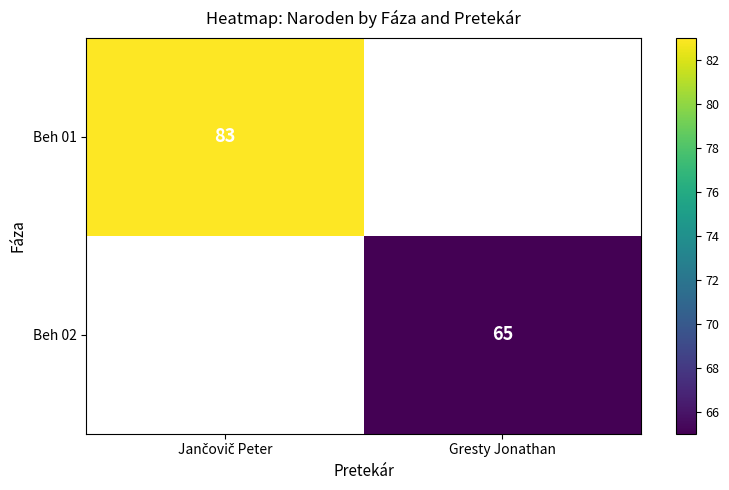

Is it true that Beh 02 equals 65 at Gresty Jonathan?

True